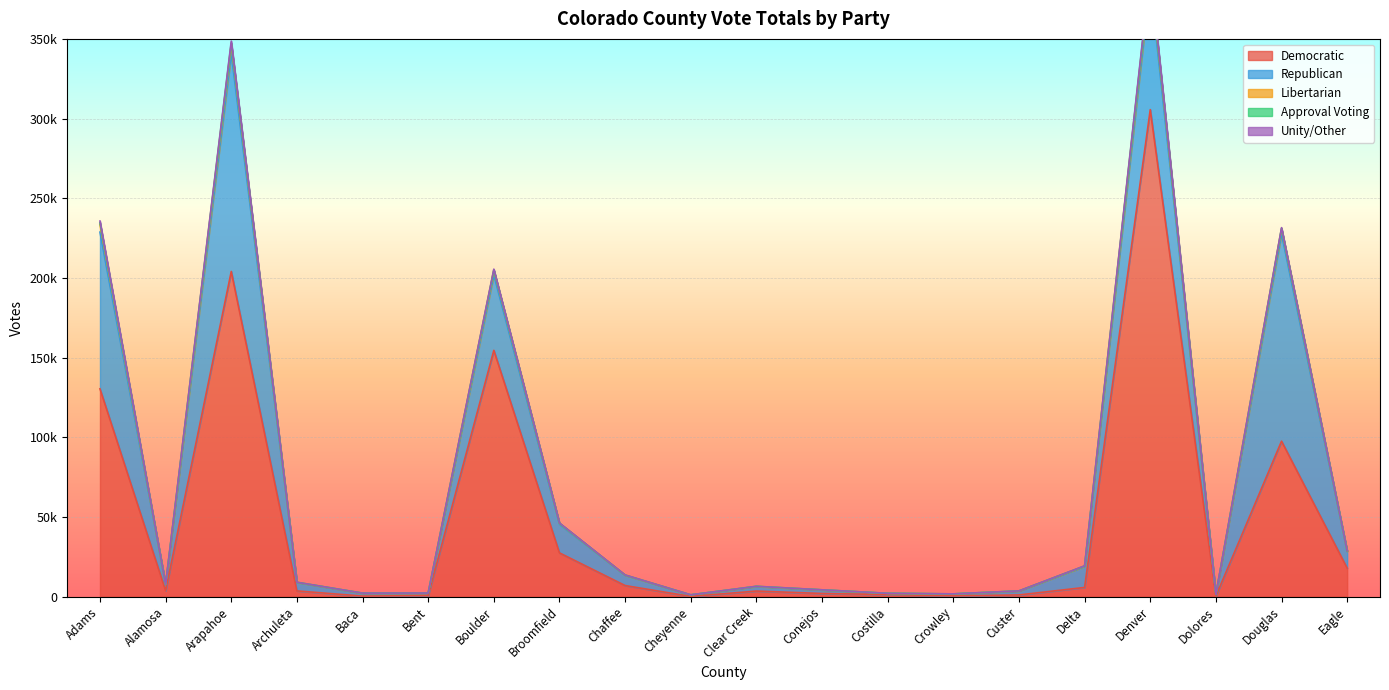

At which category does Unity/Other reach its first local valley?

Alamosa